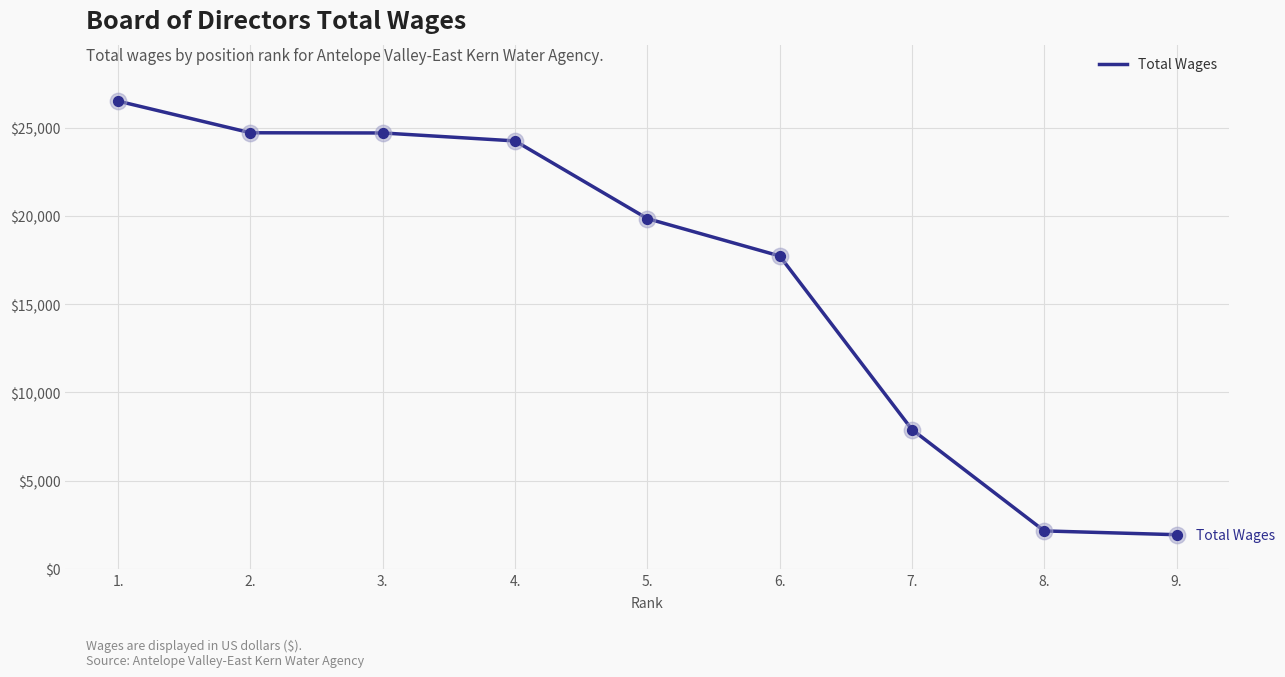

Which has a higher value, 5. or 9.?

5.